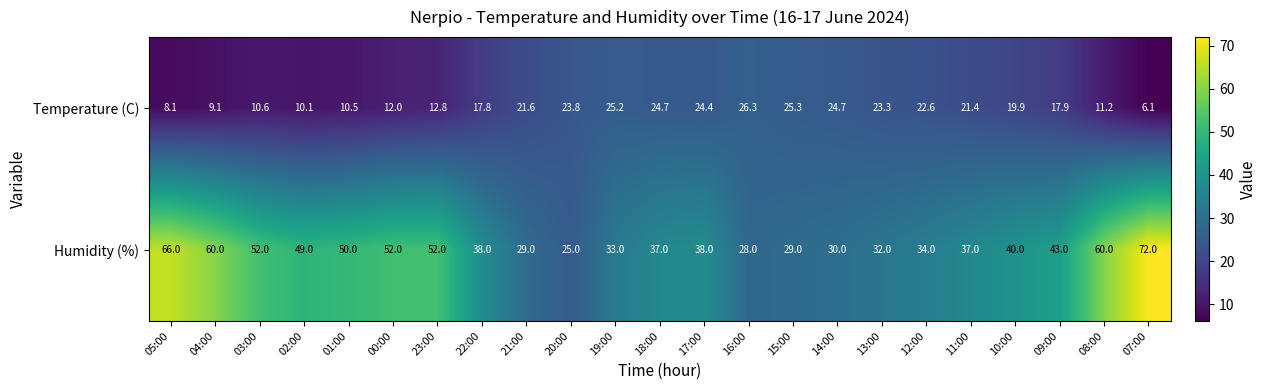

How many categories are shown in the chart?

23